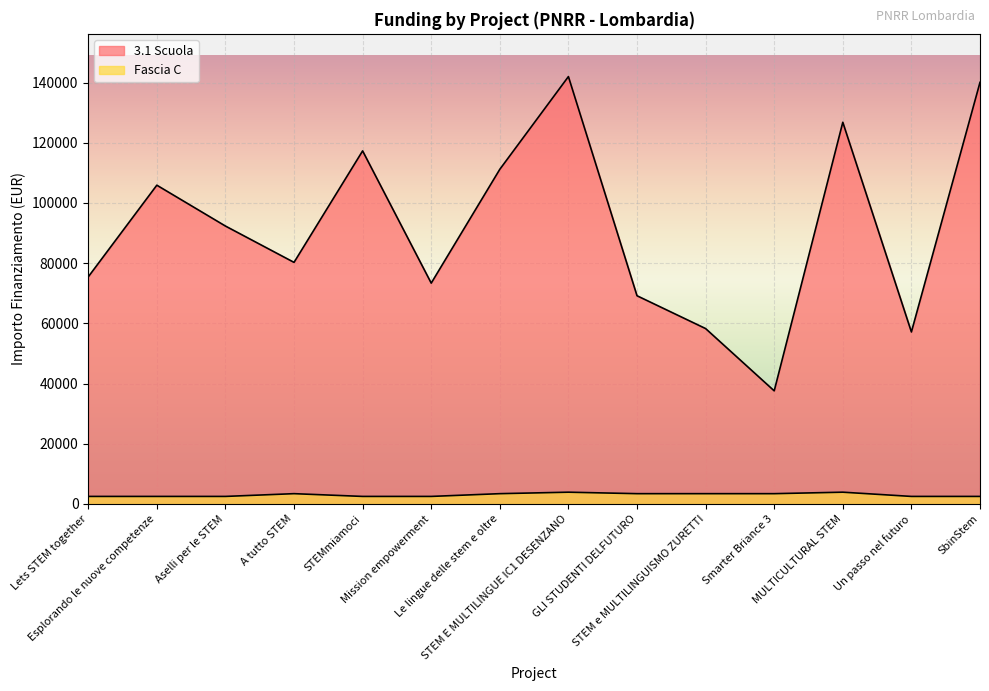

Which series has the widest spread of values?

3.1 Scuola